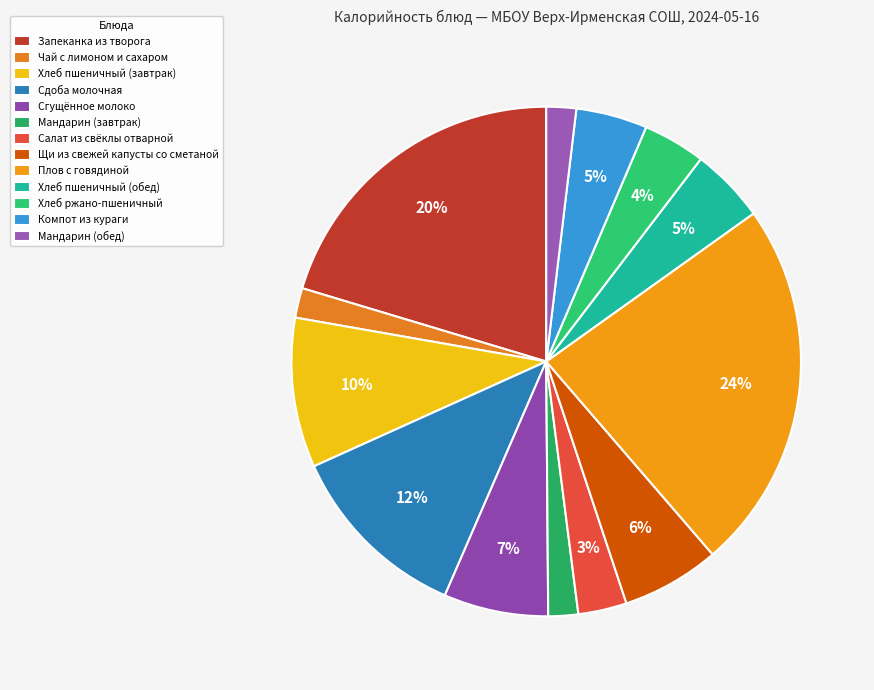

Which category has the biggest portion of the pie?

Плов с говядиной